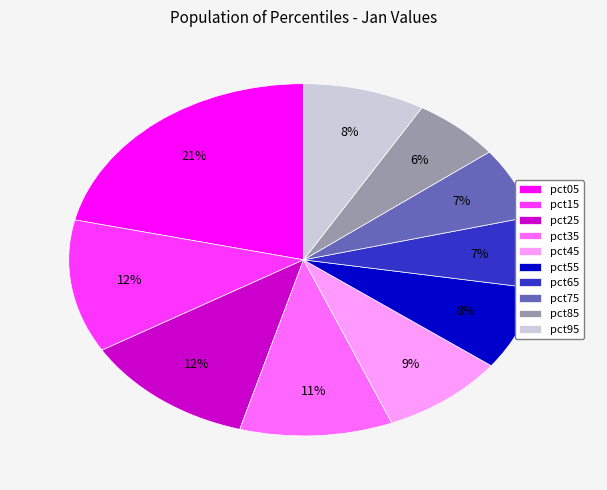

Combined, do pct65 and pct05 account for over 50%?

No